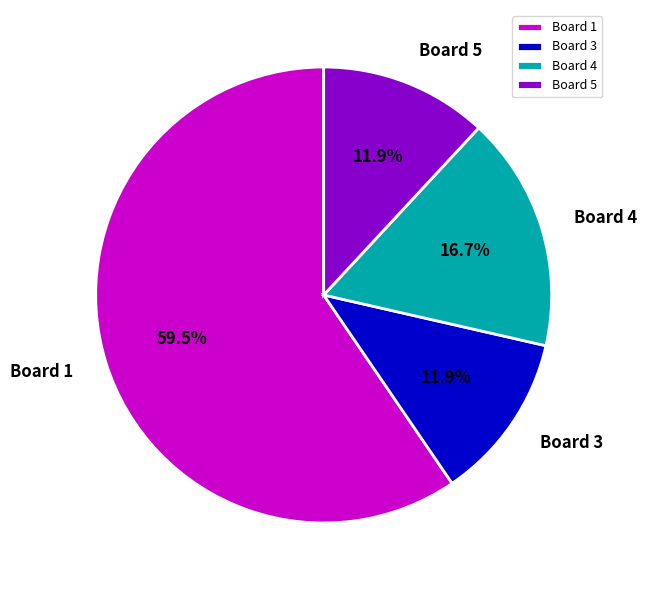

What is the total percentage of Board 5 and Board 3?

23.8%